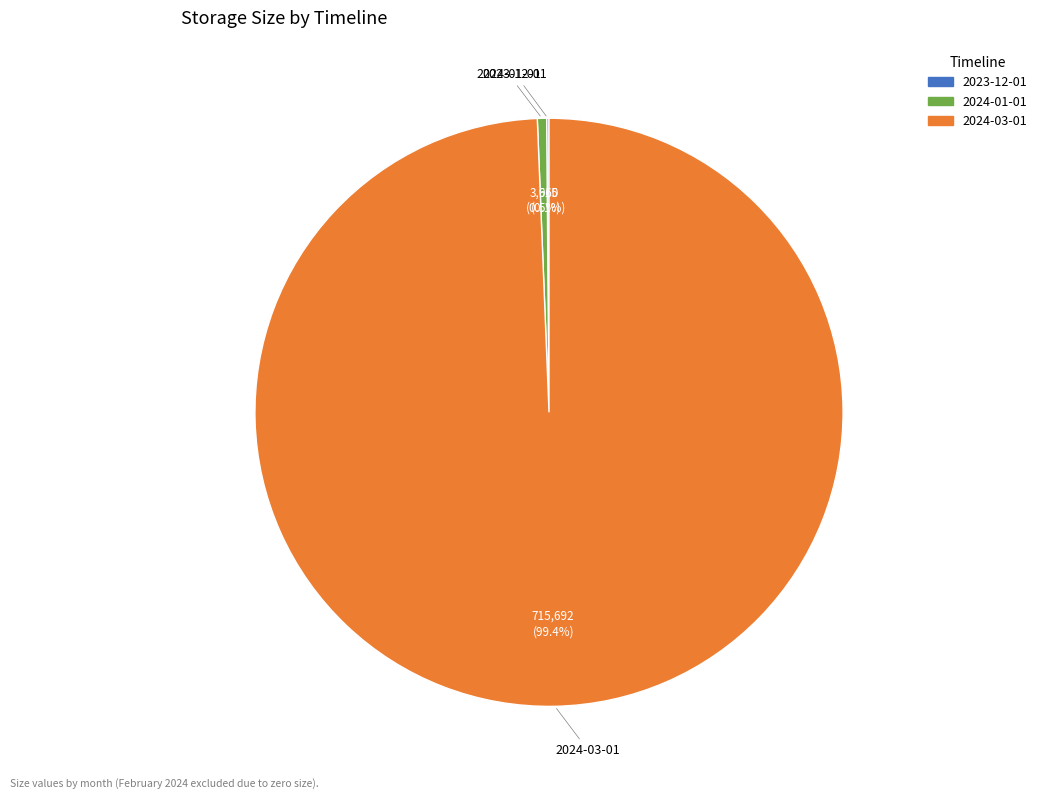

Combined, what portion of the pie is 2024-01-01 and 2024-03-01?

99.9%